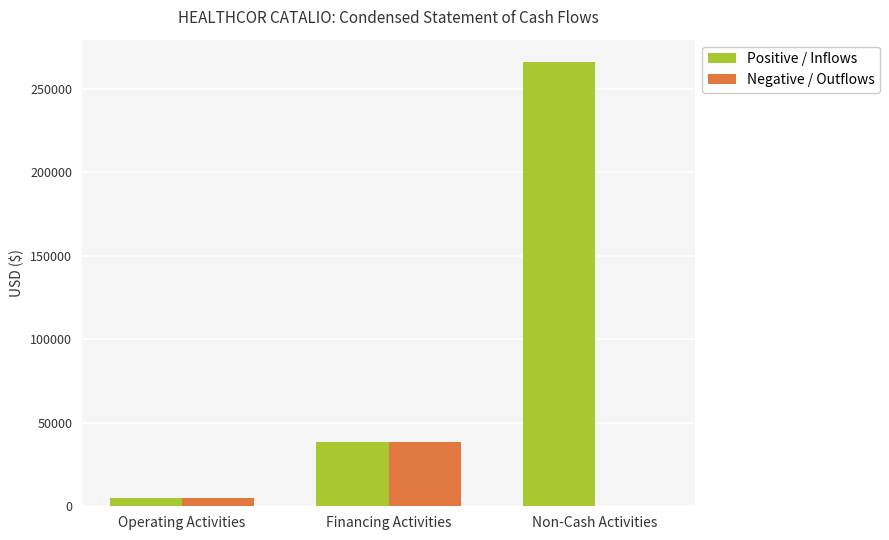

What is the total value across all series at Non-Cash Activities?

266037